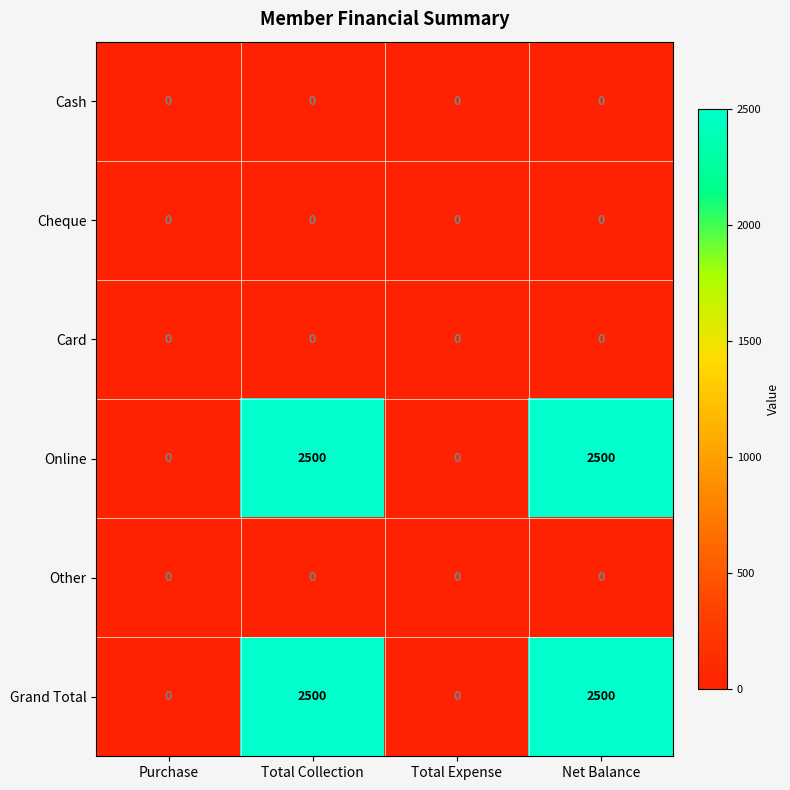

How many Grand Total values are between 0 and 2500?

4